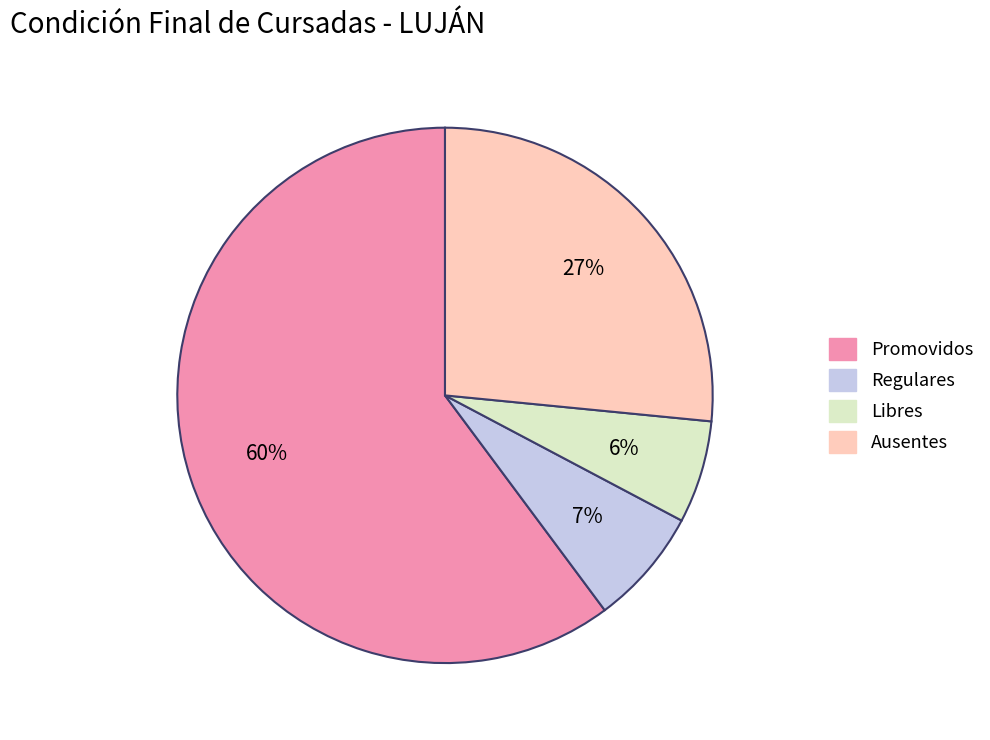

Which category has the biggest portion of the pie?

Promovidos